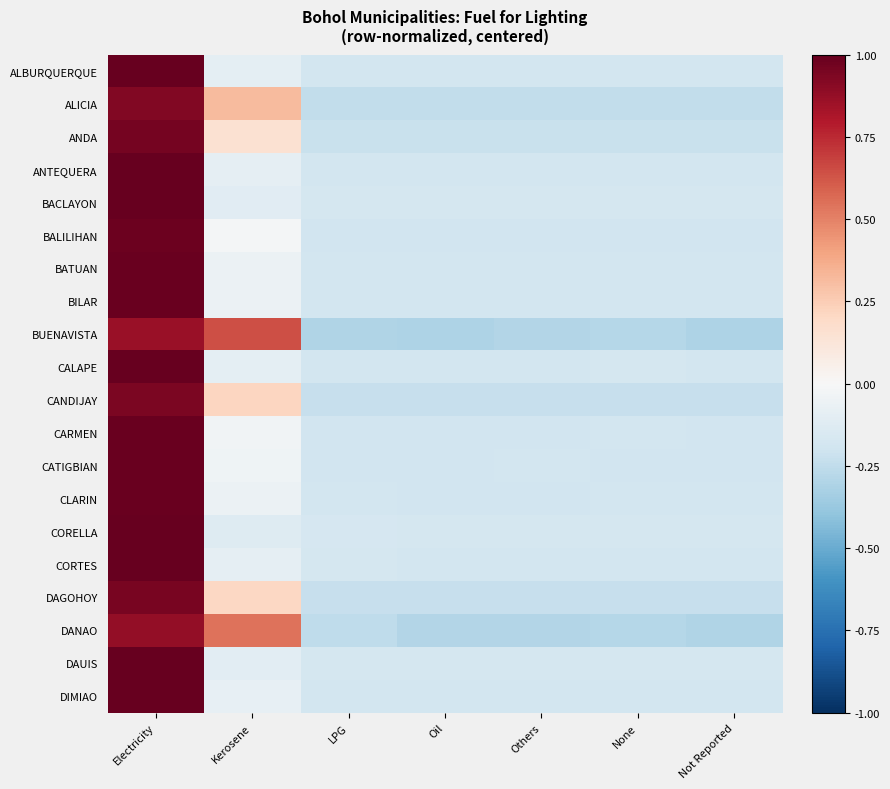

Rank the series at Electricity from highest to lowest value.

CORELLA, BACLAYON, DAUIS, ALBURQUERQUE, CALAPE, CORTES, ANTEQUERA, DIMIAO, BILAR, BATUAN, CLARIN, CATIGBIAN, CARMEN, BALILIHAN, ANDA, DAGOHOY, CANDIJAY, ALICIA, DANAO, BUENAVISTA